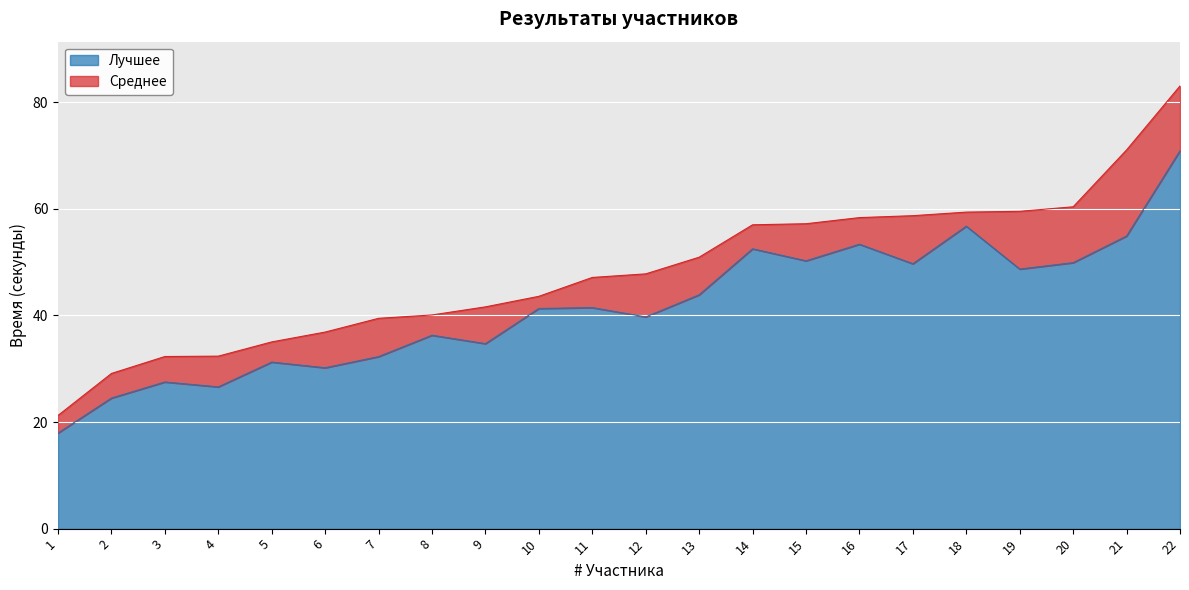

What is the spread (max minus min) of values at 2?

4.6